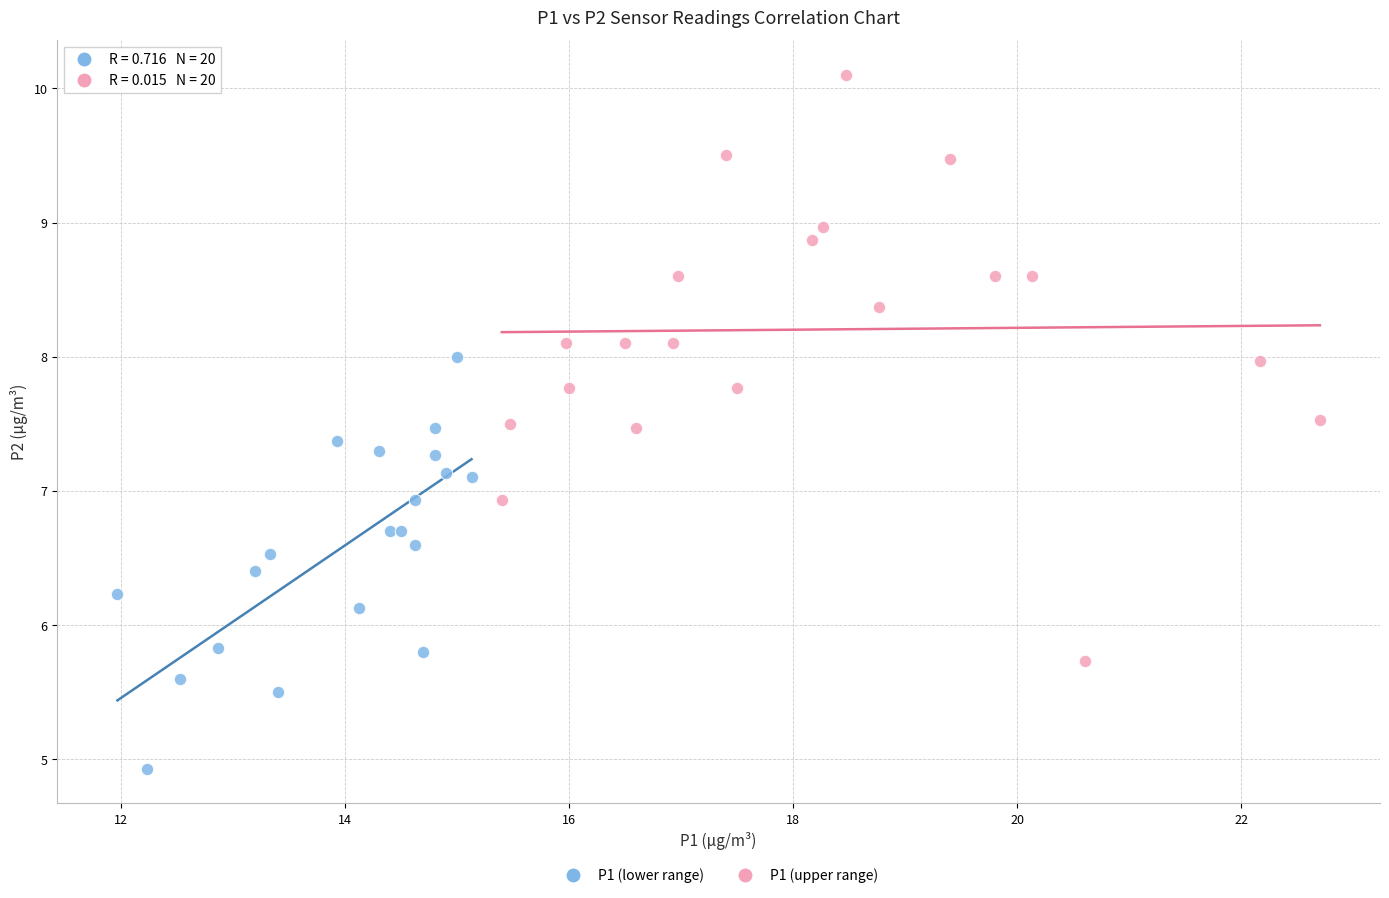

Which series has the largest Y range (max minus min)?

P1 (upper range)